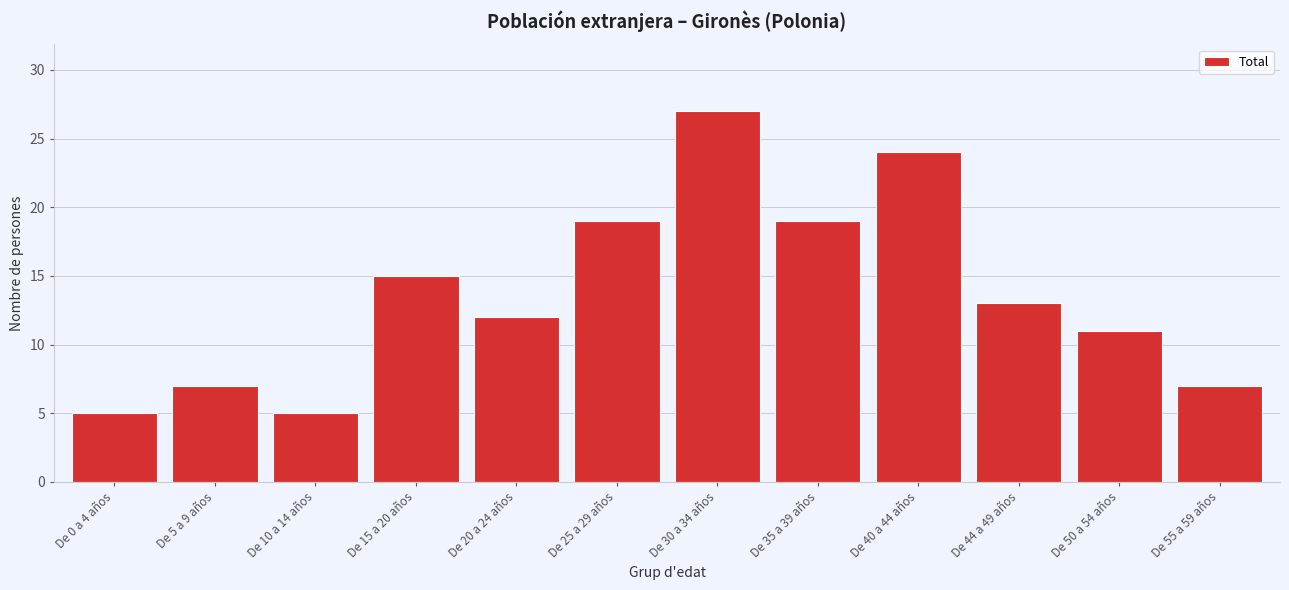

Reading left to right, list all the values displayed in this chart.

De 0 a 4 años=5	De 5 a 9 años=7	De 10 a 14 años=5	De 15 a 20 años=15	De 20 a 24 años=12	De 25 a 29 años=19	De 30 a 34 años=27	De 35 a 39 años=19	De 40 a 44 años=24	De 44 a 49 años=13	De 50 a 54 años=11	De 55 a 59 años=7